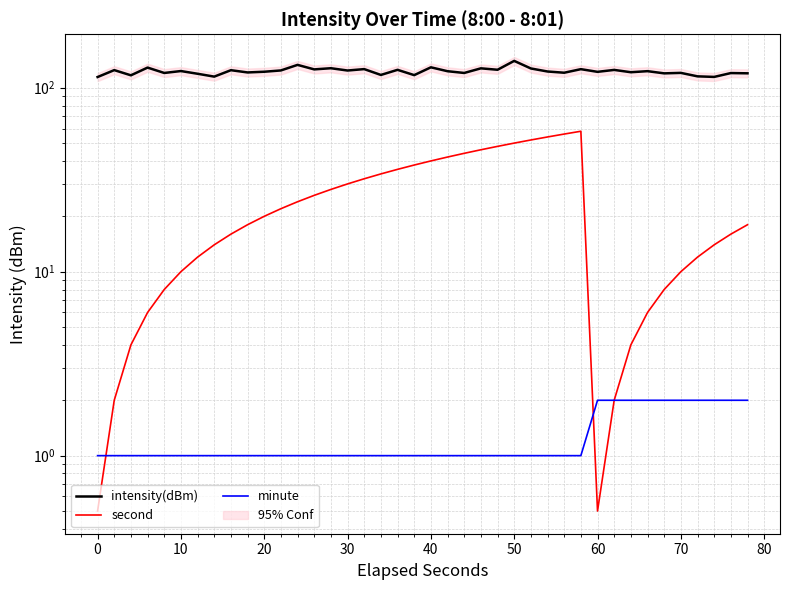

What is the difference between the maximum and minimum values in the second series?

57.5